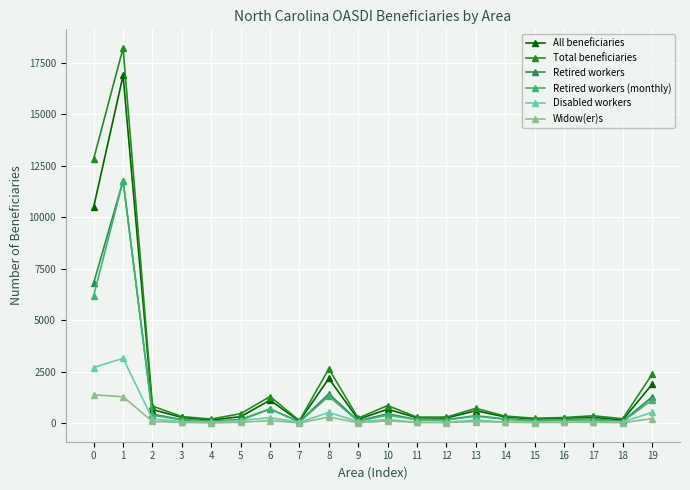

Which series has the widest spread of values?

Total beneficiaries